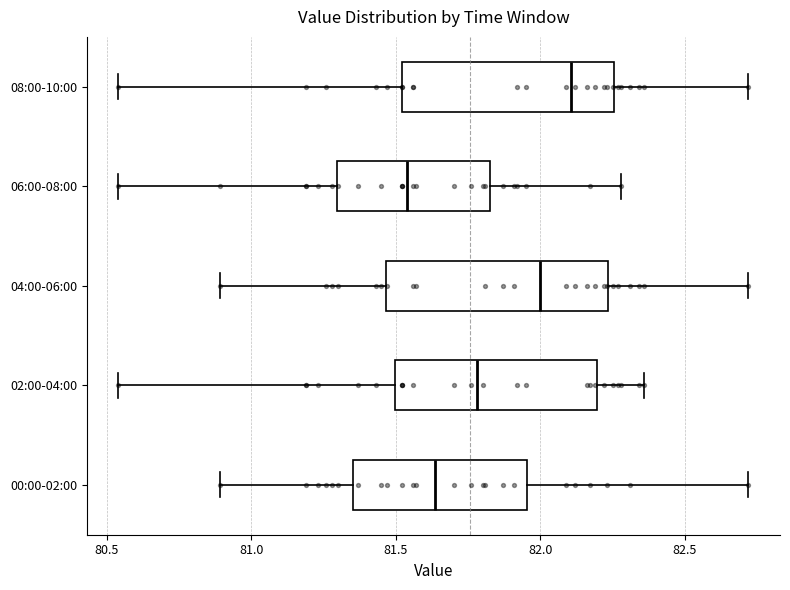

Which box's median line is the furthest to the left?

06:00-08:00